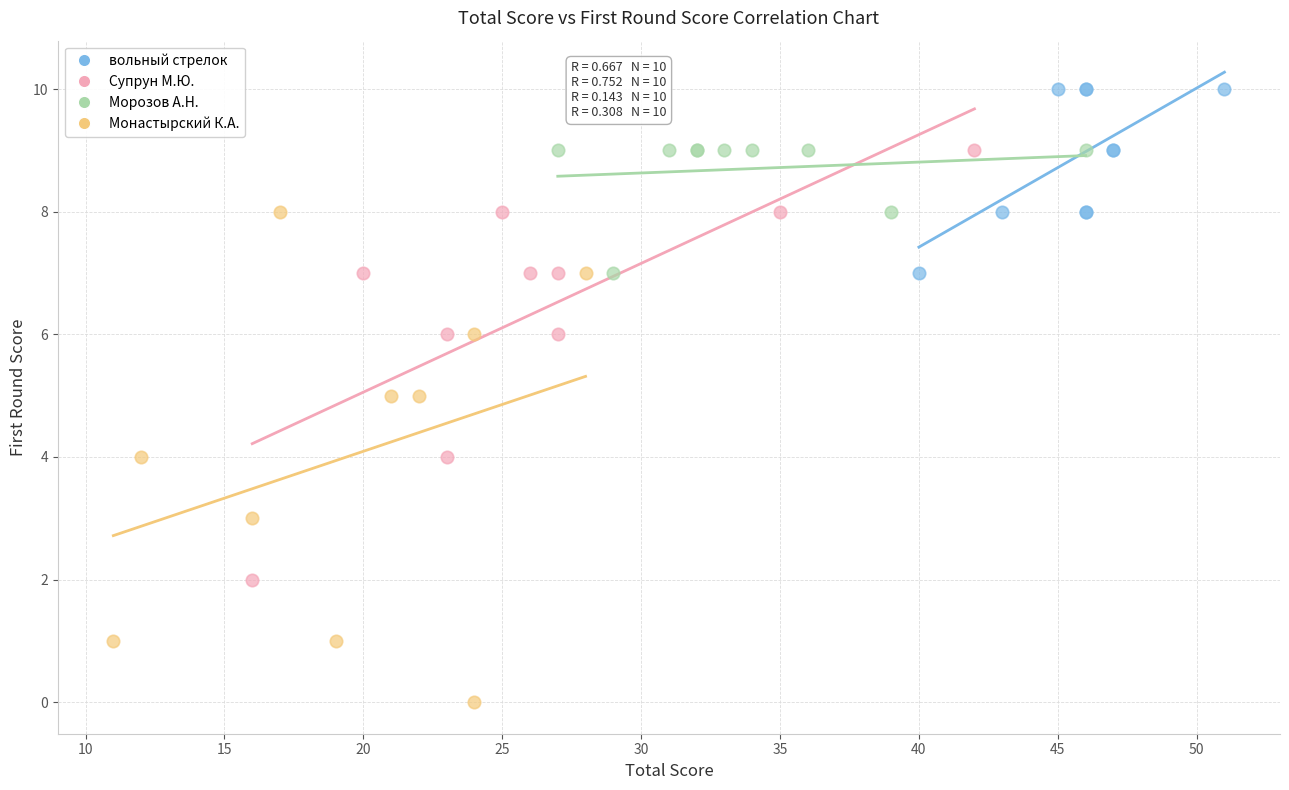

Which series contains the lowest Y value?

Монастырский К.А.